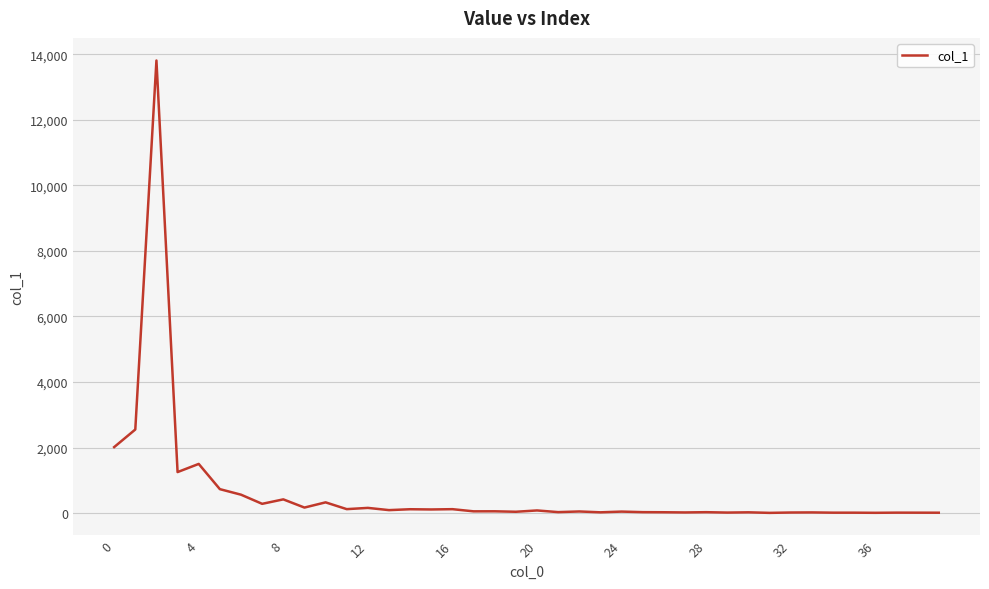

What is the maximum value shown in the chart?

13811